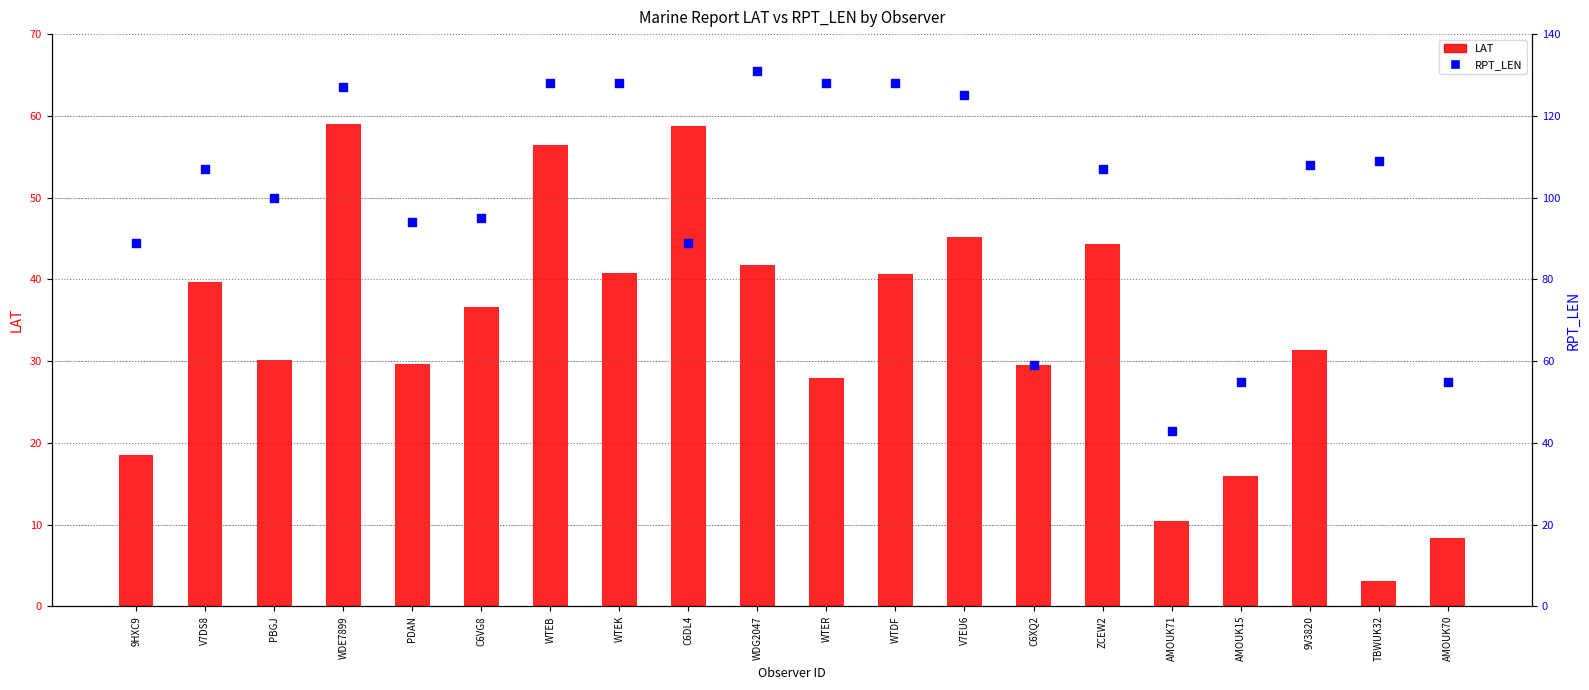

Which series reaches the maximum Y coordinate?

RPT_LEN